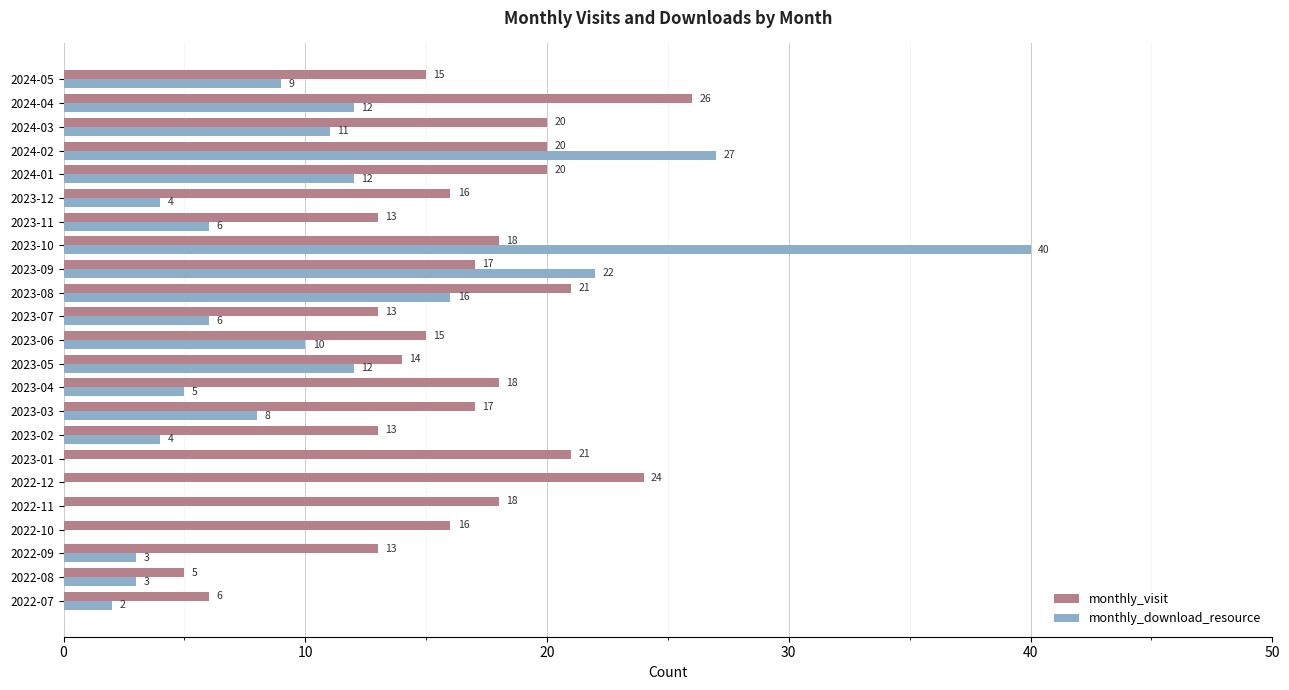

The value of monthly_download_resource at 2024-04 is 16. True or false?

False